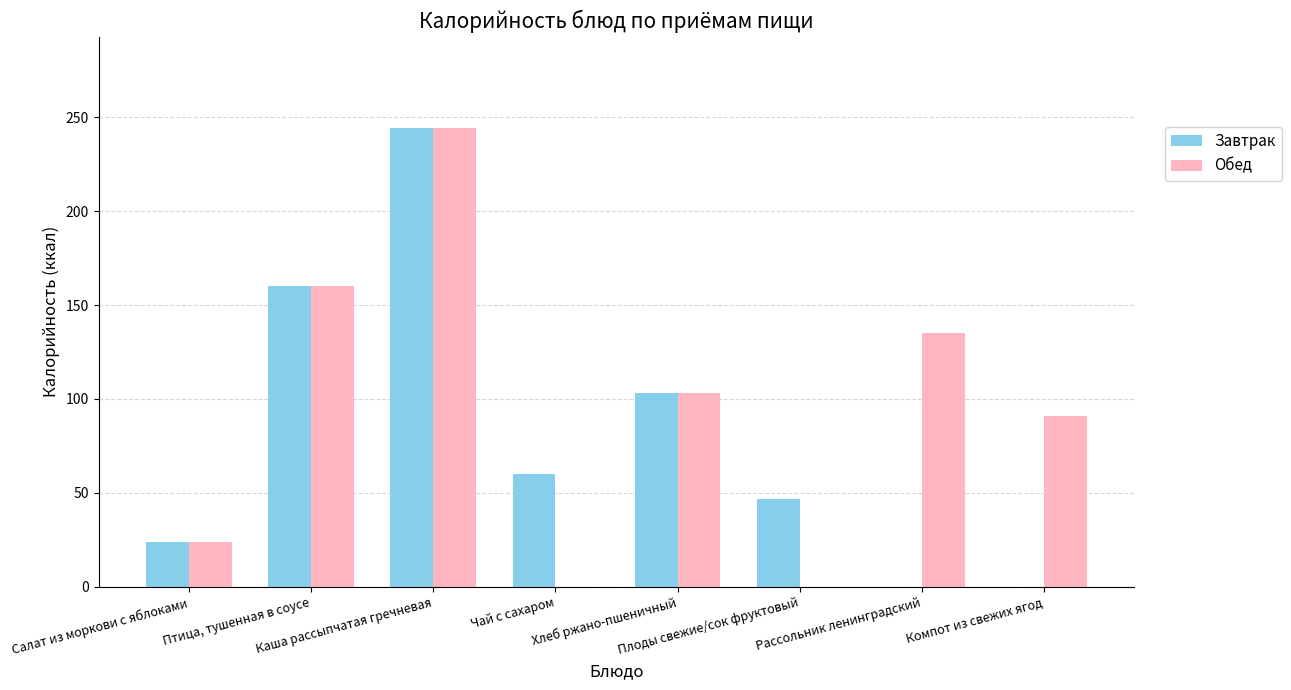

Reading right to left, what are all the values shown in this chart?

Завтрак: 0	0	47	103	60	244	160	24
Обед: 91	135	0	103	0	244	160	24